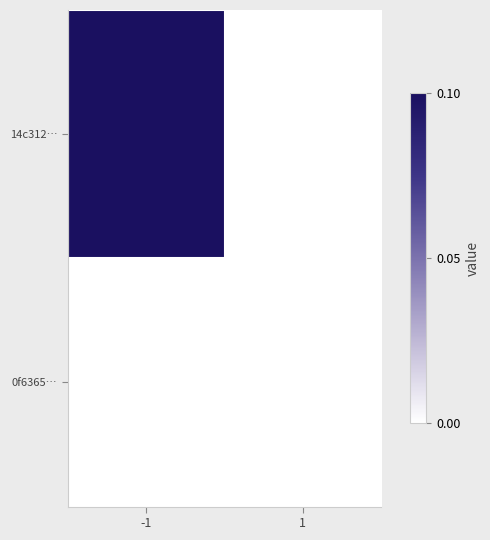

Count the number of categories in the chart.

2